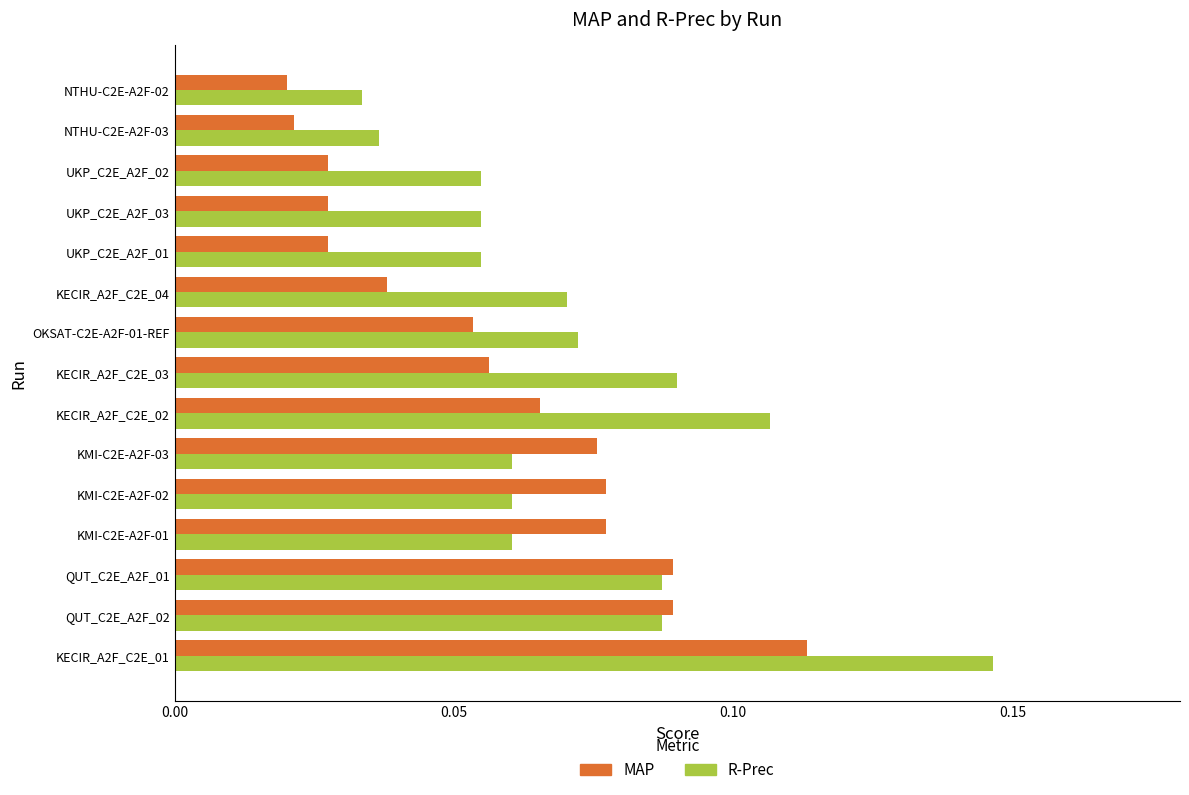

What is the sum of all MAP values?

0.9